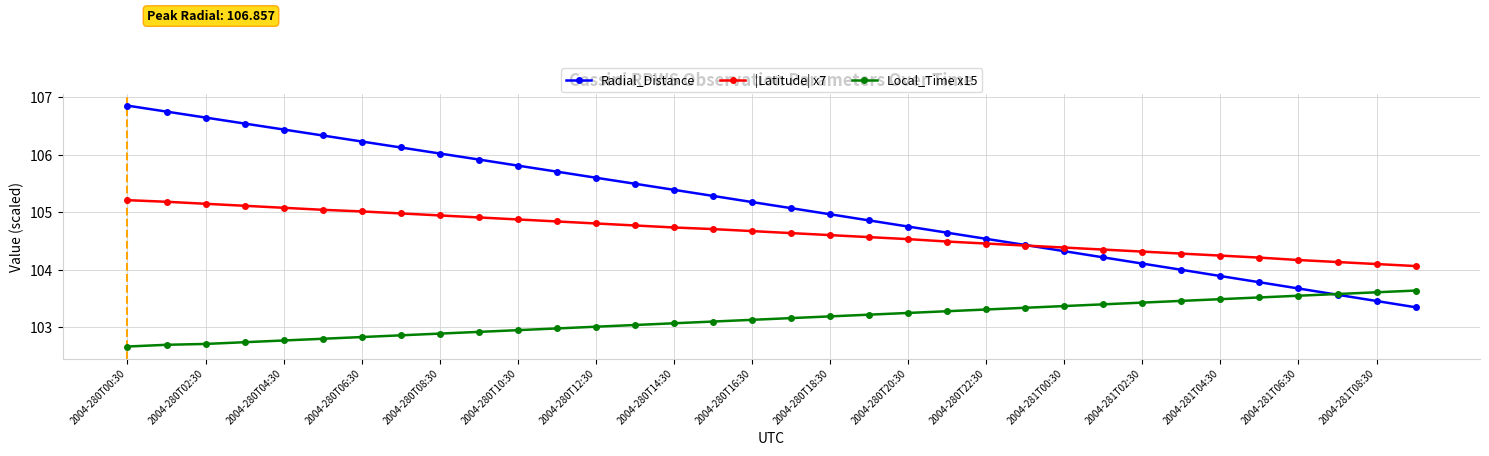

What is the value of the Radial_Distance point at the 31st from the left?

103.7